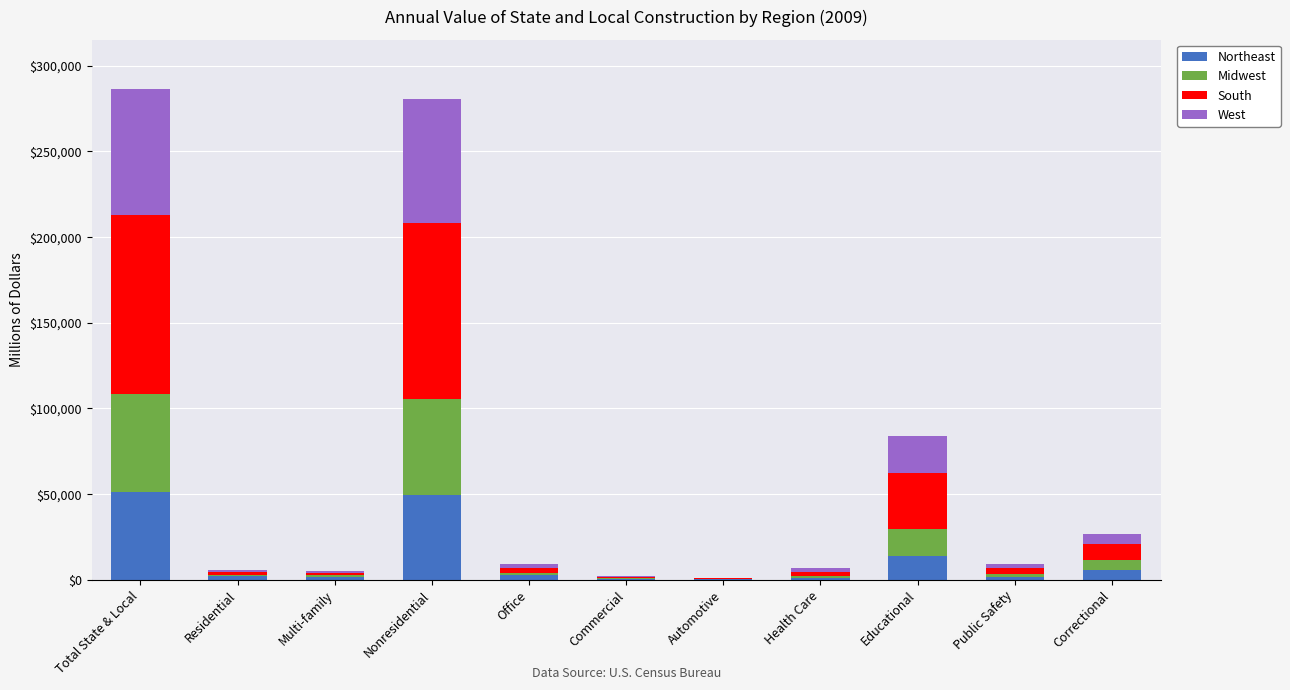

What is the highest value of the Northeast series?

51438